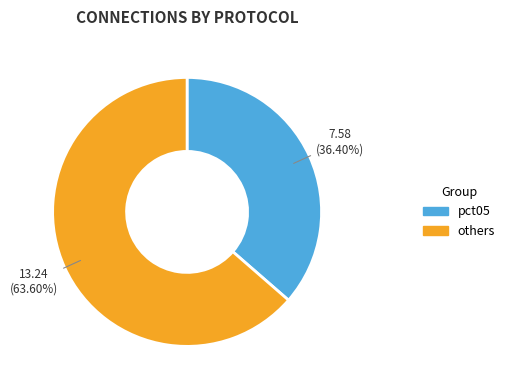

Does any single category account for the majority?

Yes